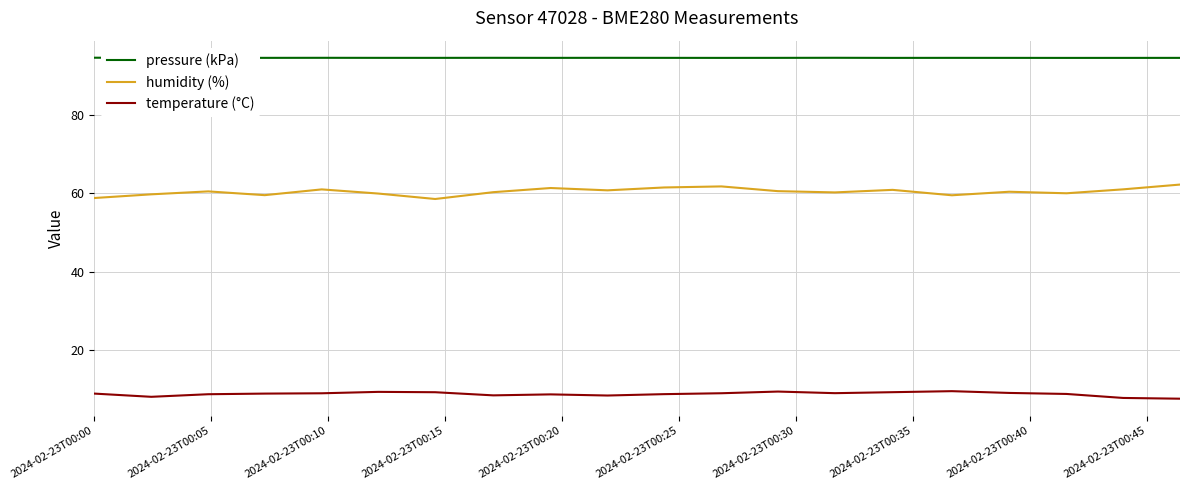

What is the smallest value displayed?

7.6